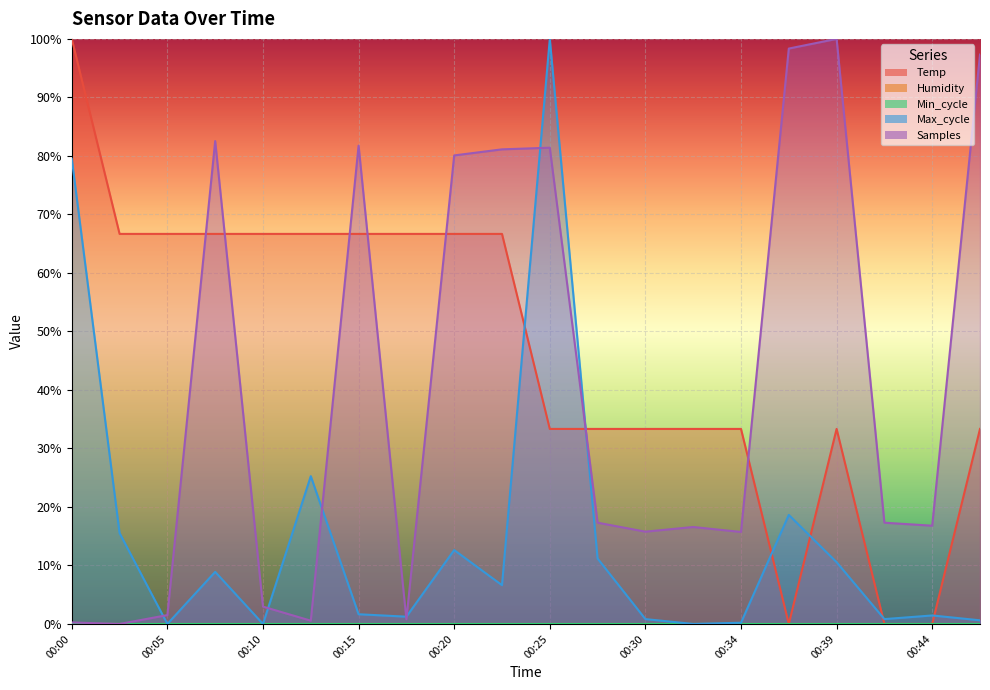

Where do Max_cycle and Samples first cross each other?

00:02 and 00:05